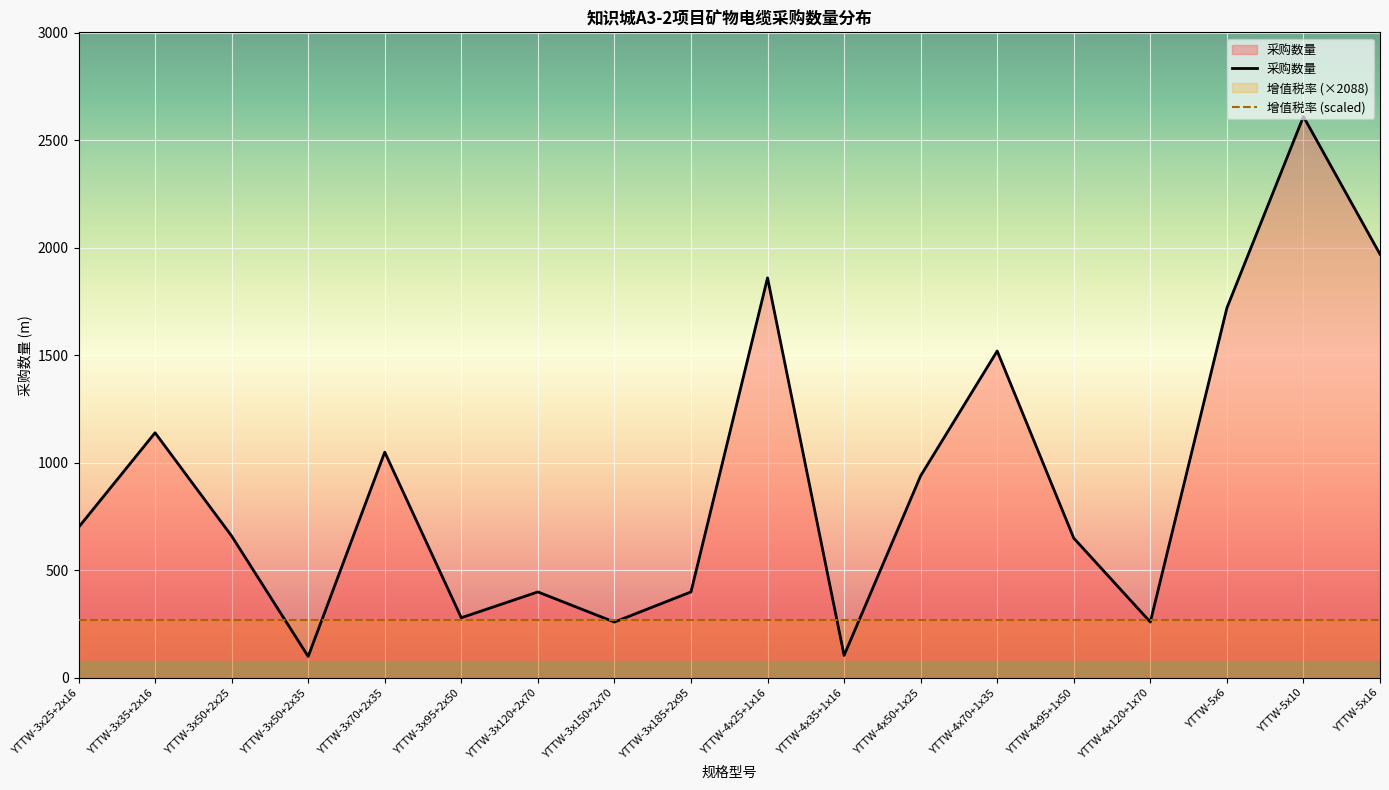

At which category does the chart reach its minimum across all series?

YTTW-3x50+2x35